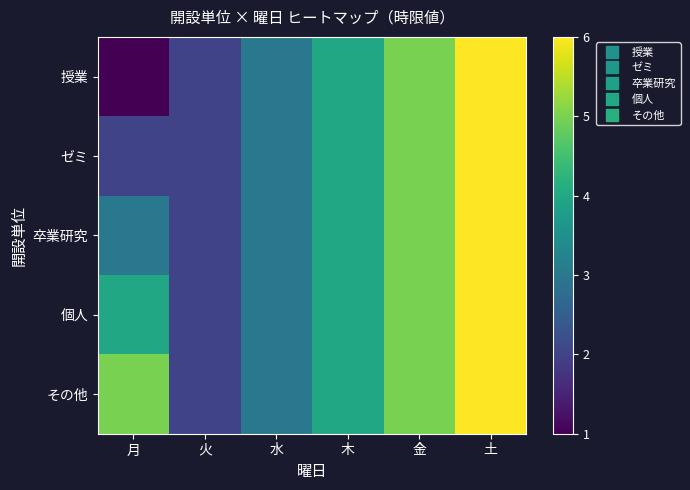

At which category is the sum across all series the highest?

土